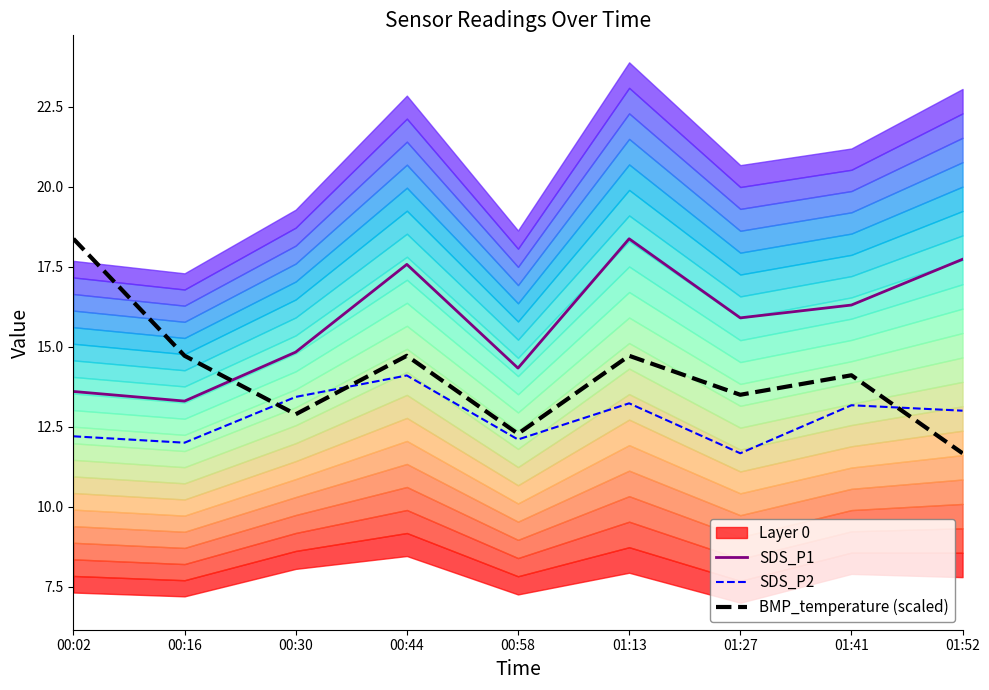

What position from the right is 00:02?

9